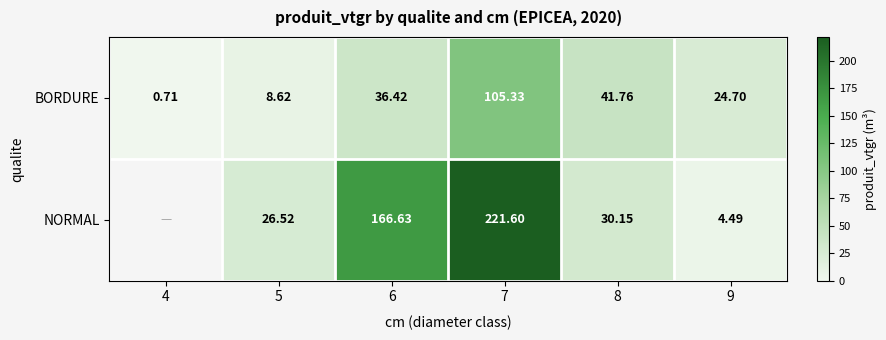

Is it true that NORMAL equals 2.9 at 9?

False